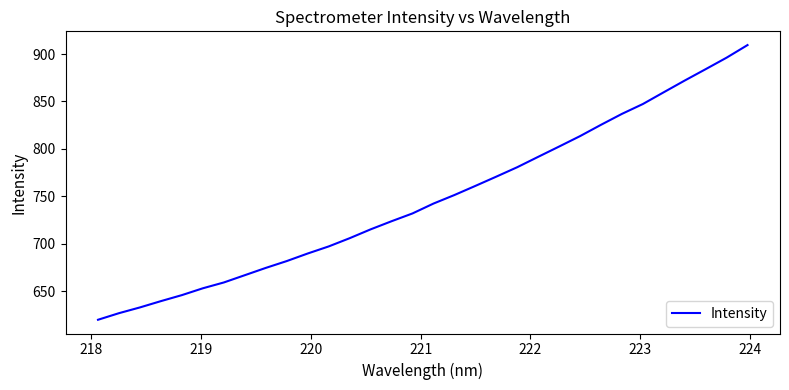

What is the difference between the maximum and minimum values?

289.8